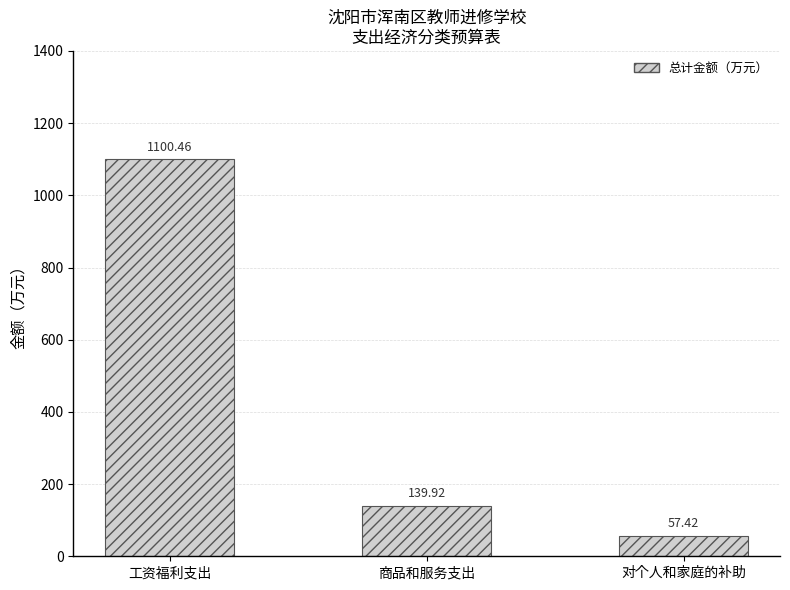

What is the label of the 3rd bar from the left?

对个人和家庭的补助